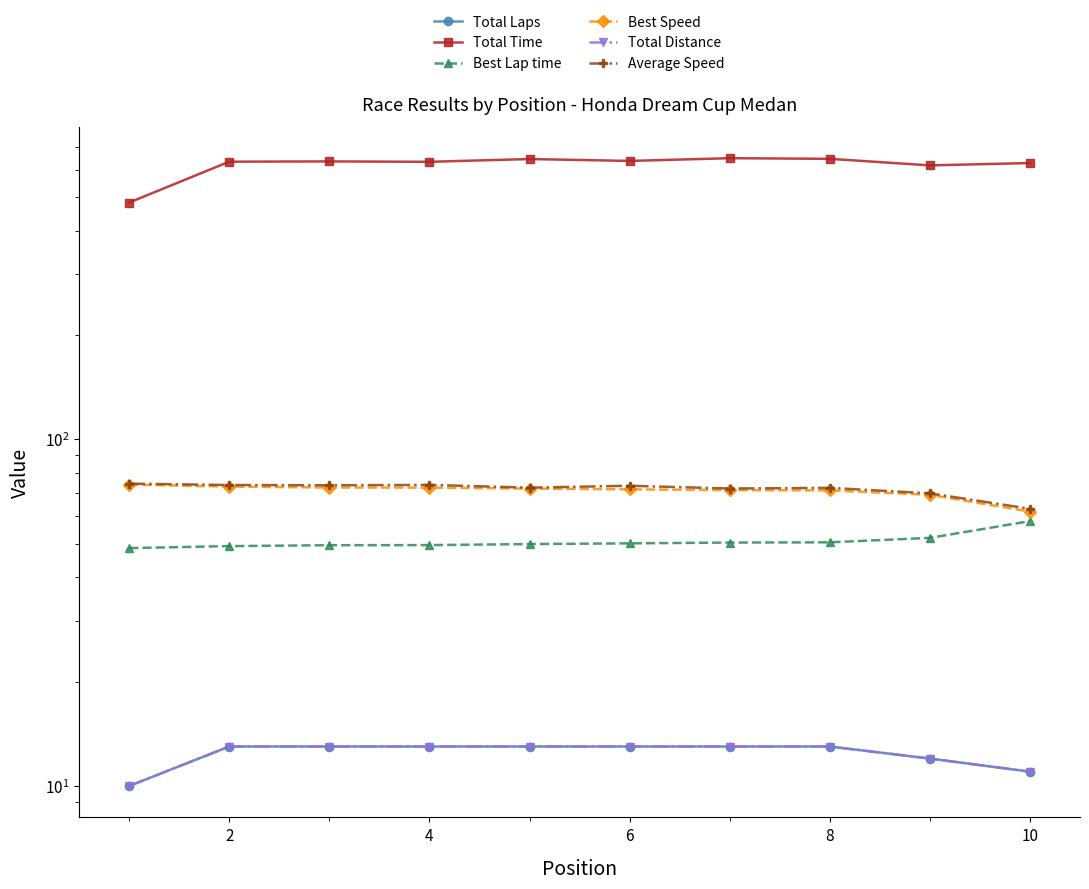

What is the approximate value of Total Distance at 8?

13.0